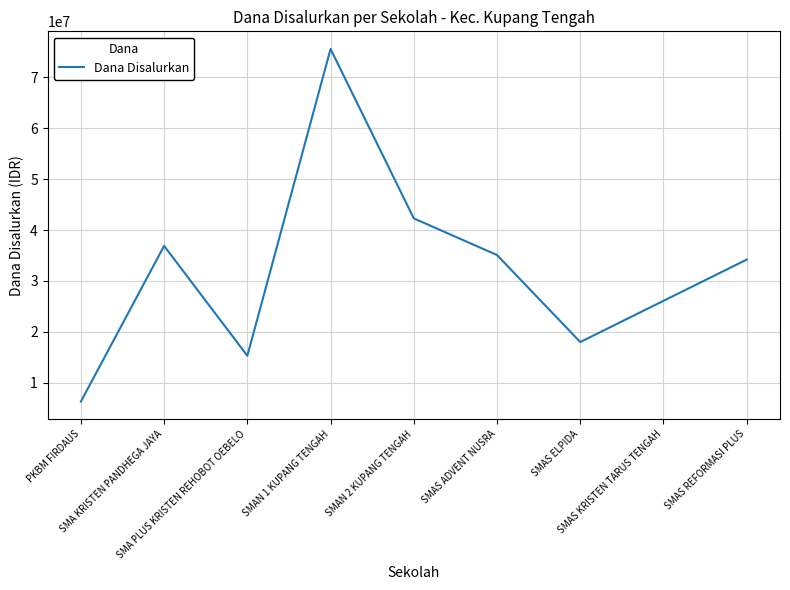

The value at SMA PLUS KRISTEN REHOBOT OEBELO is 15300000. True or false?

True